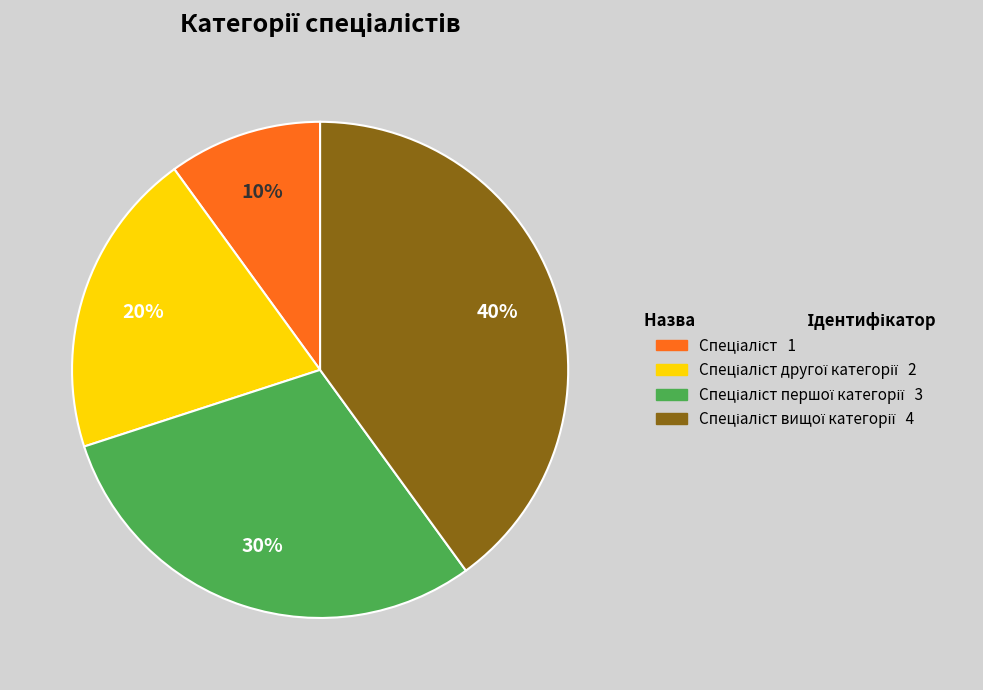

To the nearest percent, what is the average slice percentage?

25%